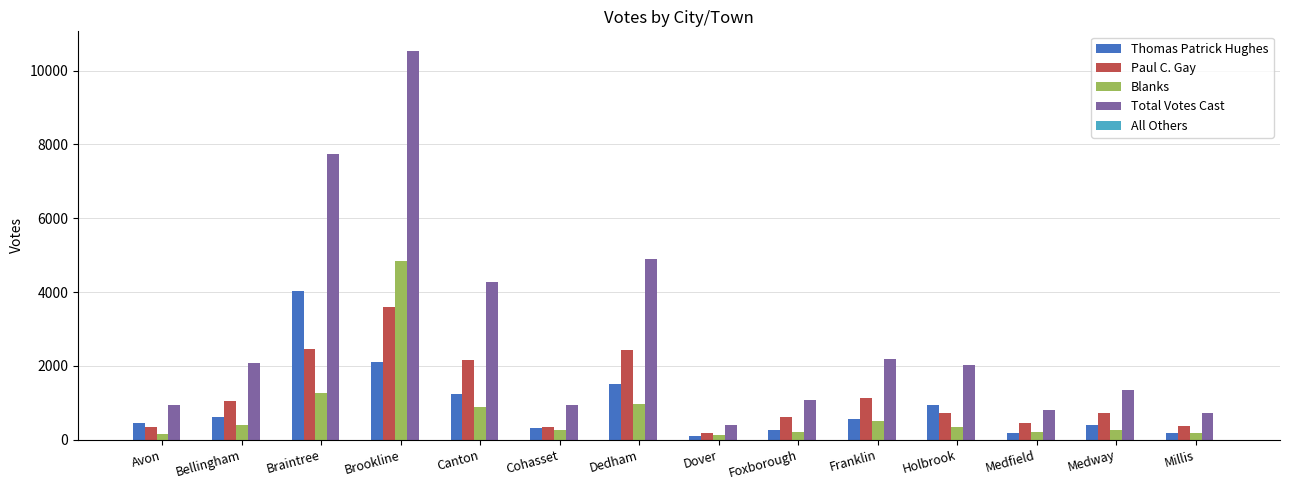

At how many categories does at least one series exceed 2512?

4